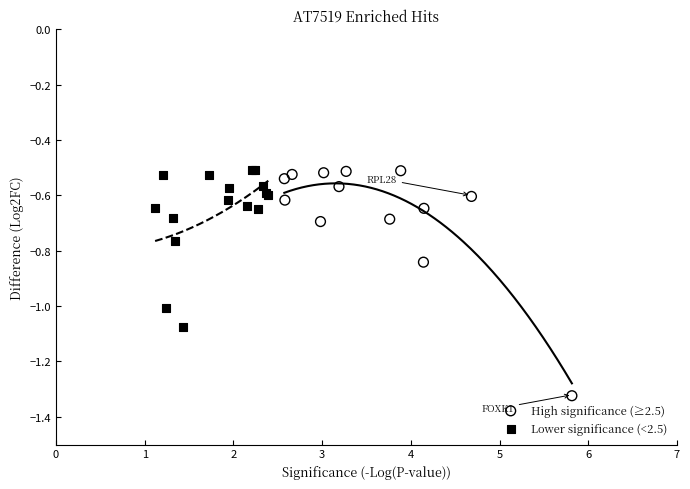

Which series has the largest Y range (max minus min)?

High significance (≥2.5)